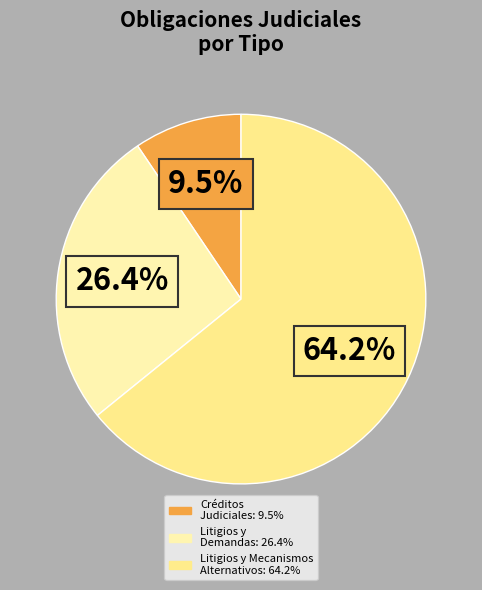

How many slices are in this pie chart?

3